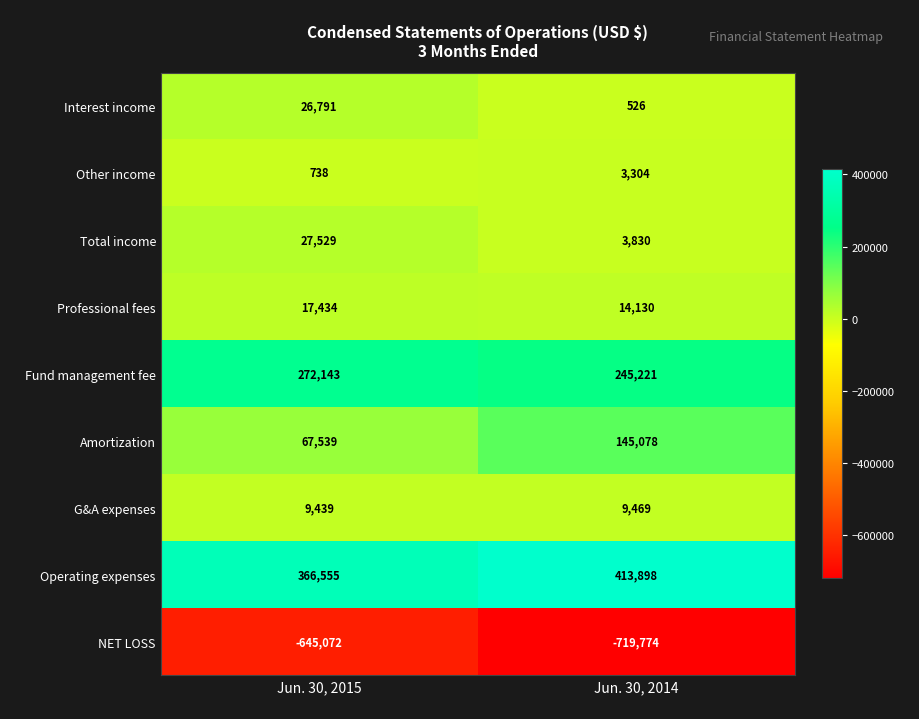

What is the difference between the maximum and minimum values in the Total income series?

23699